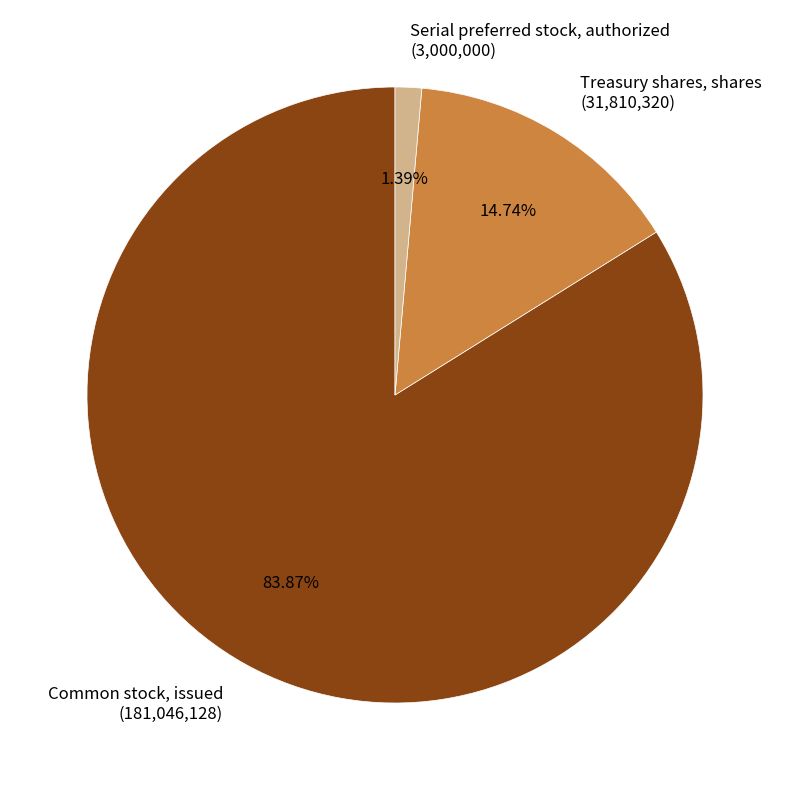

To the nearest percent, what is the difference between the largest and smallest slice percentages?

82%